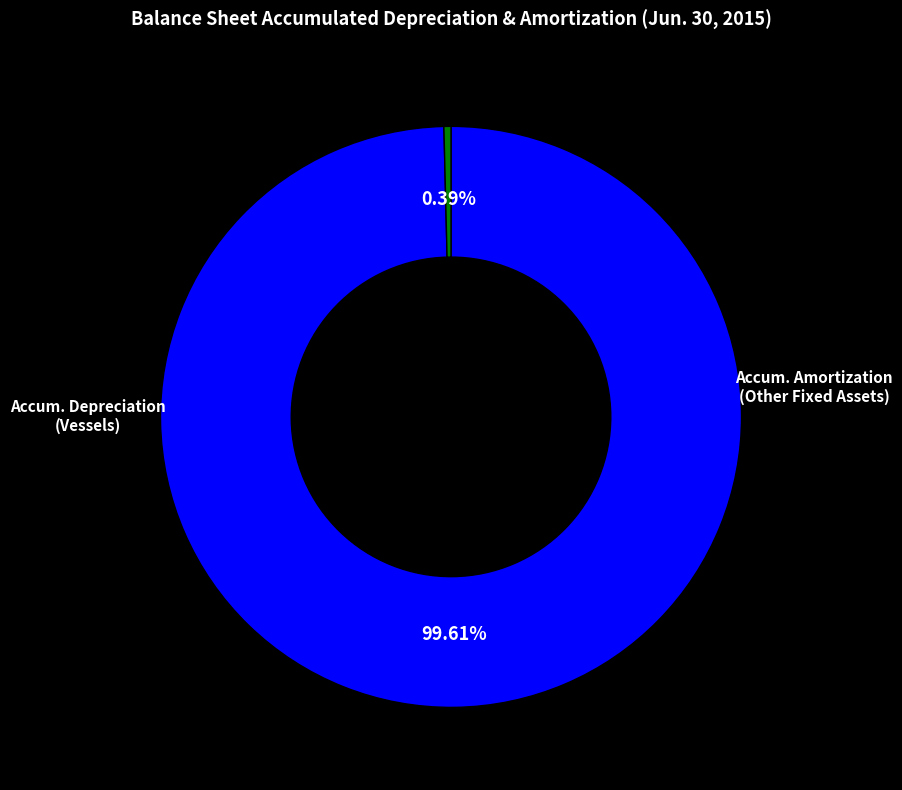

Does any single category account for the majority?

Yes